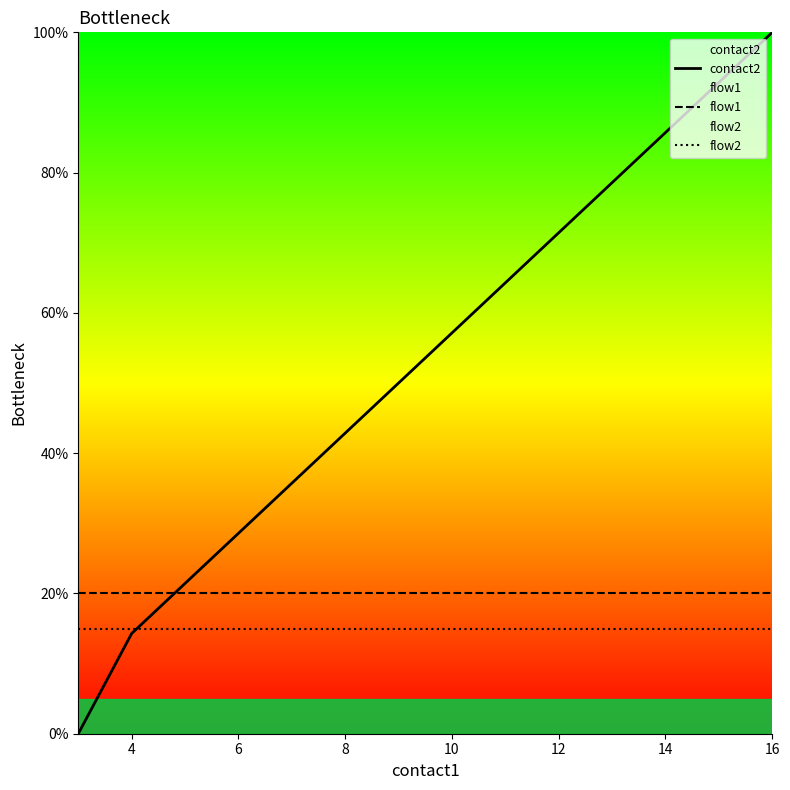

Which series has the widest spread of values?

contact2